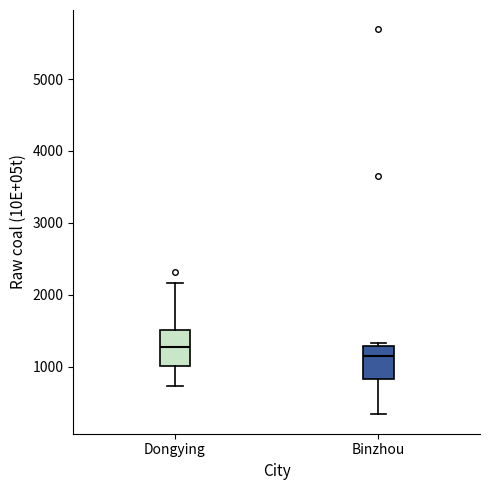

Reading left to right, read every box against the y-axis: the position of its median line, the range the box covers, and the ends of its whiskers. The values are not printed on the chart, so give them approximately, as read against the axis.

Dongying: median 1300, box 1000 to 1500, whiskers 700 to 2200
Binzhou: median 1200, box 800 to 1300, whiskers 300 to 1300 (just above the box's upper edge)